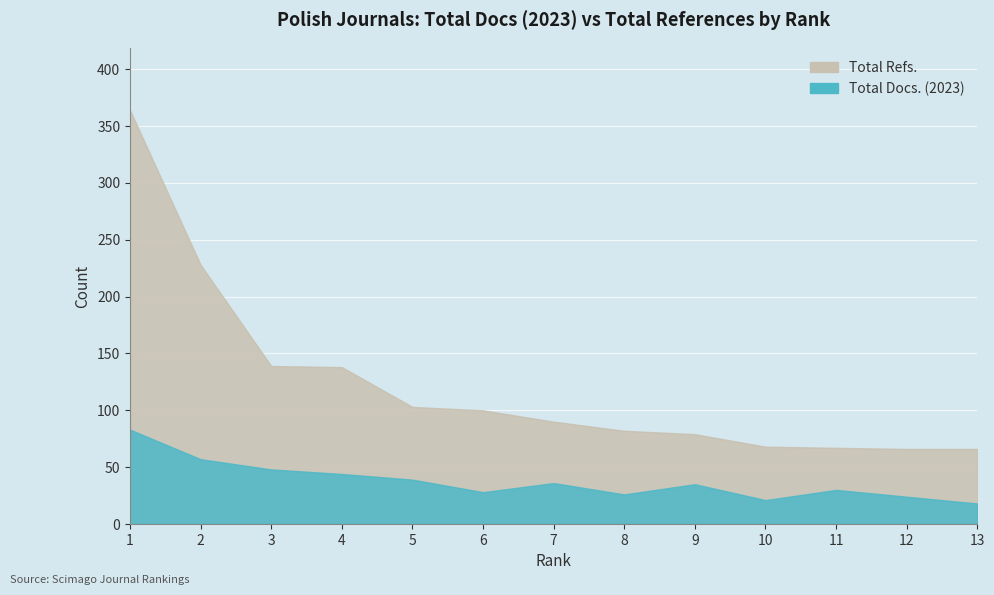

Reading right to left, transcribe all the data shown in this chart.

Total Docs. (2023): 13=18	12=24	11=30	10=21	9=35	8=26	7=36	6=28	5=39	4=44	3=48	2=57	1=83
Total Refs.: 13=66	12=66	11=67	10=68	9=79	8=82	7=90	6=100	5=103	4=138	3=139	2=228	1=364